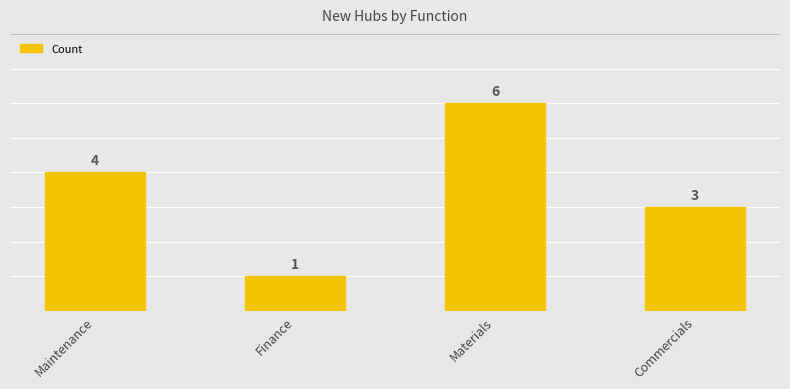

The chart shows a value of 2 at Finance. True or false?

False